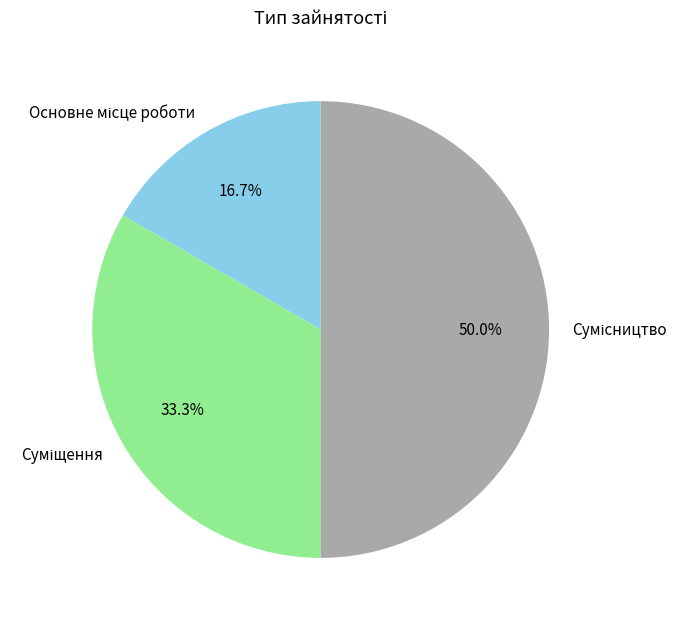

What is the change in value from Основне місце роботи to Суміщення?

+1